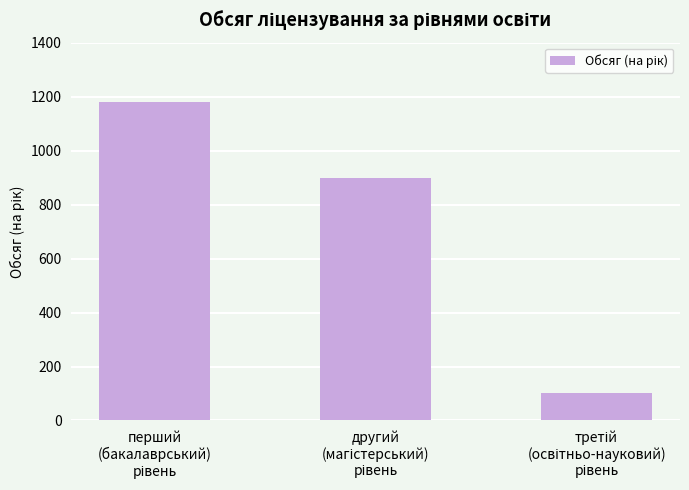

What is the smallest value displayed?

103